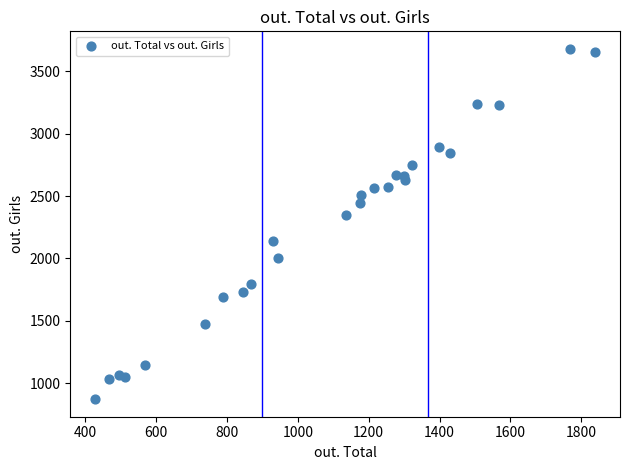

What Y value in the scatter plot is closest to 2276?

2351